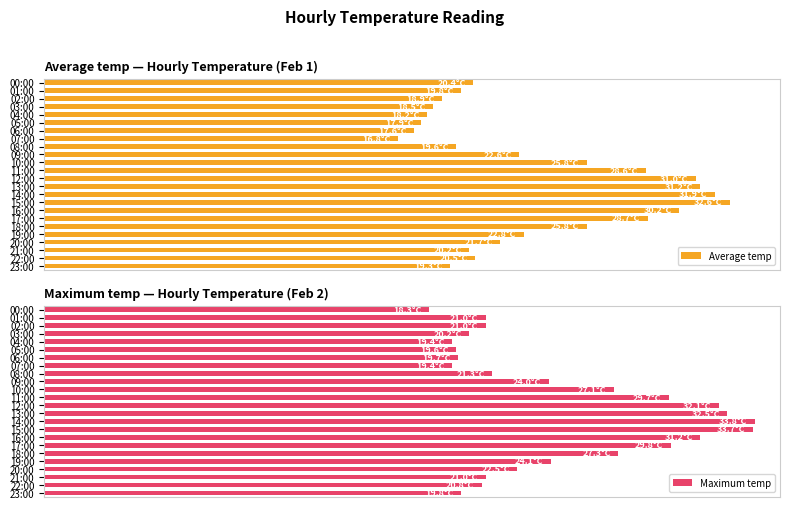

The value of Maximum temp at 01:00 is 83.8. True or false?

False